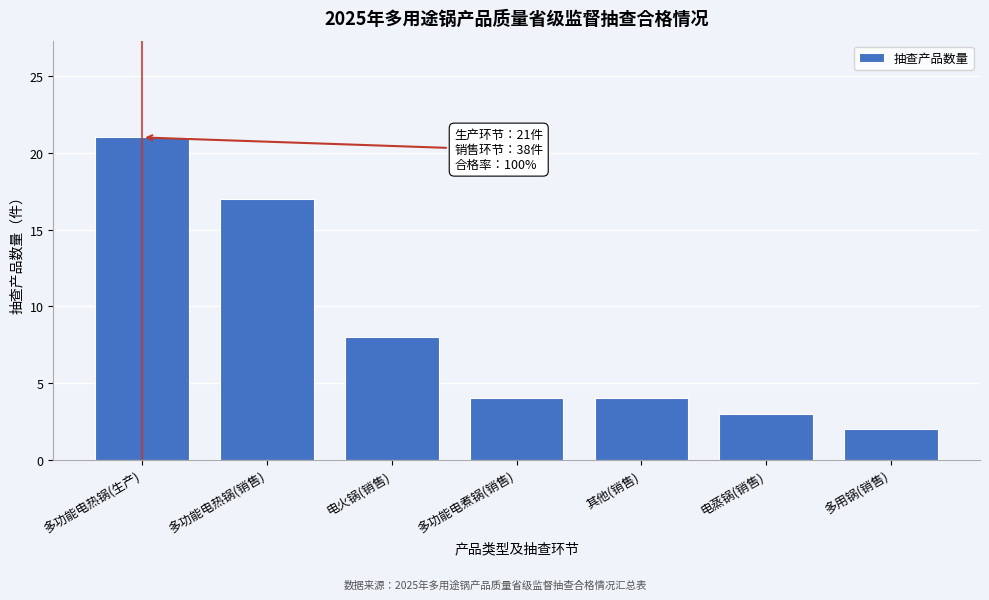

Reading left to right, list all the values displayed in this chart.

多功能电热锅(生产)=21	多功能电热锅(销售)=17	电火锅(销售)=8	多功能电煮锅(销售)=4	其他(销售)=4	电蒸锅(销售)=3	多用锅(销售)=2